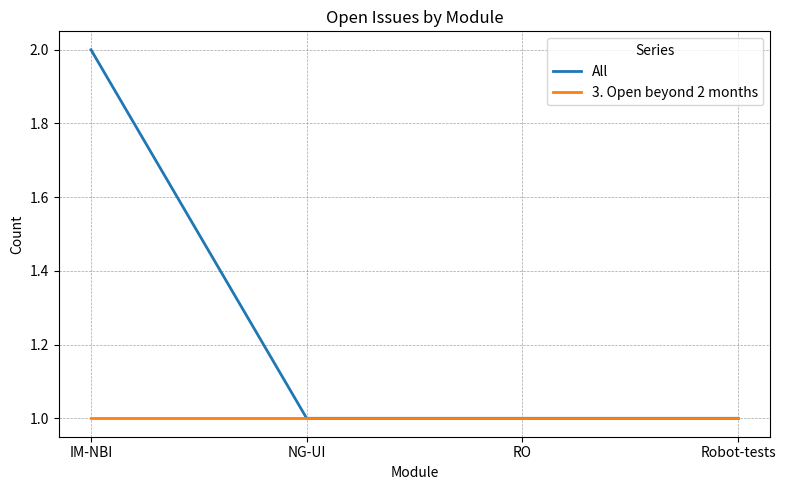

Between IM-NBI and Robot-tests, which series saw the biggest shift?

All